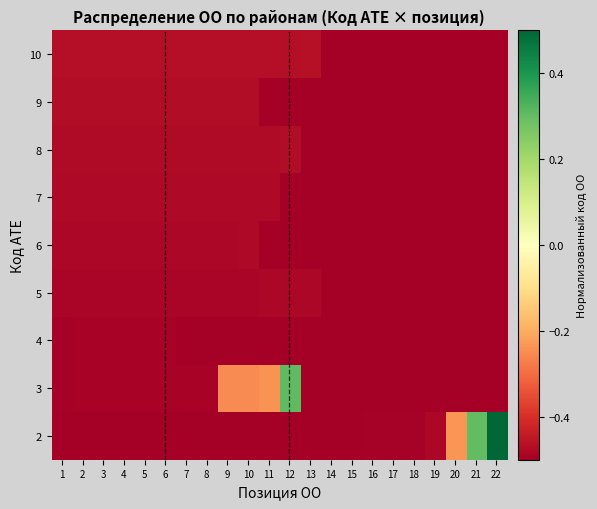

Reading left to right, what are all the values shown in this chart?

2: 1=-0.5	2=-0.5	3=-0.5	4=-0.5	5=-0.5	6=-0.5	7=-0.5	8=-0.5	9=-0.5	10=-0.5	11=-0.5	12=-0.5	13=-0.5	14=-0.5	15=-0.5	16=-0.5	17=-0.5	18=-0.5	19=-0.5	20=-0.2	21=0.3	22=0.5
3: 1=-0.5	2=-0.5	3=-0.5	4=-0.5	5=-0.5	6=-0.5	7=-0.5	8=-0.5	9=-0.3	10=-0.3	11=-0.2	12=0.3	13=-0.6	14=-0.6	15=-0.6	16=-0.6	17=-0.6	18=-0.6	19=-0.6	20=-0.6	21=-0.6	22=-0.6
4: 1=-0.5	2=-0.5	3=-0.5	4=-0.5	5=-0.5	6=-0.5	7=-0.6	8=-0.6	9=-0.6	10=-0.6	11=-0.6	12=-0.6	13=-0.6	14=-0.6	15=-0.6	16=-0.6	17=-0.6	18=-0.6	19=-0.6	20=-0.6	21=-0.6	22=-0.6
5: 1=-0.5	2=-0.5	3=-0.5	4=-0.5	5=-0.5	6=-0.5	7=-0.5	8=-0.5	9=-0.5	10=-0.5	11=-0.5	12=-0.5	13=-0.5	14=-0.6	15=-0.6	16=-0.6	17=-0.6	18=-0.6	19=-0.6	20=-0.6	21=-0.6	22=-0.6
6: 1=-0.5	2=-0.5	3=-0.5	4=-0.5	5=-0.5	6=-0.5	7=-0.5	8=-0.5	9=-0.5	10=-0.5	11=-0.6	12=-0.6	13=-0.6	14=-0.6	15=-0.6	16=-0.6	17=-0.6	18=-0.6	19=-0.6	20=-0.6	21=-0.6	22=-0.6
7: 1=-0.5	2=-0.5	3=-0.5	4=-0.5	5=-0.5	6=-0.5	7=-0.5	8=-0.5	9=-0.5	10=-0.5	11=-0.5	12=-0.6	13=-0.6	14=-0.6	15=-0.6	16=-0.6	17=-0.6	18=-0.6	19=-0.6	20=-0.6	21=-0.6	22=-0.6
8: 1=-0.5	2=-0.5	3=-0.5	4=-0.5	5=-0.5	6=-0.5	7=-0.5	8=-0.5	9=-0.5	10=-0.5	11=-0.5	12=-0.5	13=-0.6	14=-0.6	15=-0.6	16=-0.6	17=-0.6	18=-0.6	19=-0.6	20=-0.6	21=-0.6	22=-0.6
9: 1=-0.5	2=-0.5	3=-0.5	4=-0.5	5=-0.5	6=-0.5	7=-0.5	8=-0.5	9=-0.5	10=-0.5	11=-0.6	12=-0.6	13=-0.6	14=-0.6	15=-0.6	16=-0.6	17=-0.6	18=-0.6	19=-0.6	20=-0.6	21=-0.6	22=-0.6
10: 1=-0.5	2=-0.5	3=-0.5	4=-0.5	5=-0.5	6=-0.5	7=-0.5	8=-0.5	9=-0.5	10=-0.5	11=-0.5	12=-0.5	13=-0.5	14=-0.6	15=-0.6	16=-0.6	17=-0.6	18=-0.6	19=-0.6	20=-0.6	21=-0.6	22=-0.6